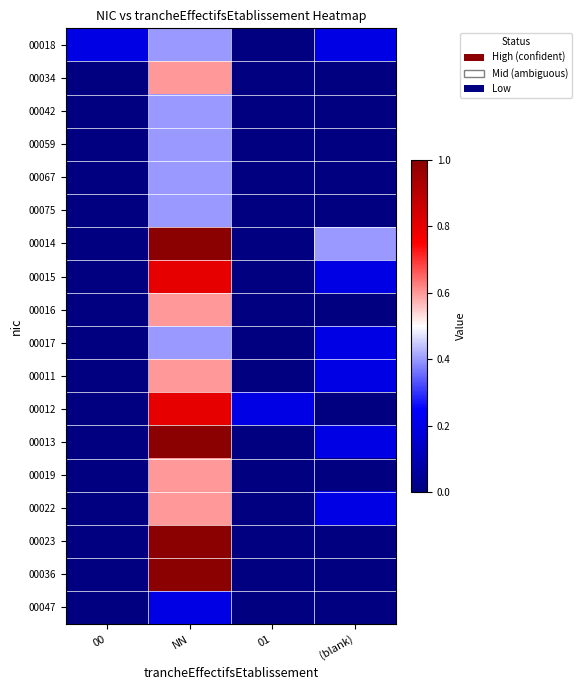

Which has a higher value, 01 or NN?

NN